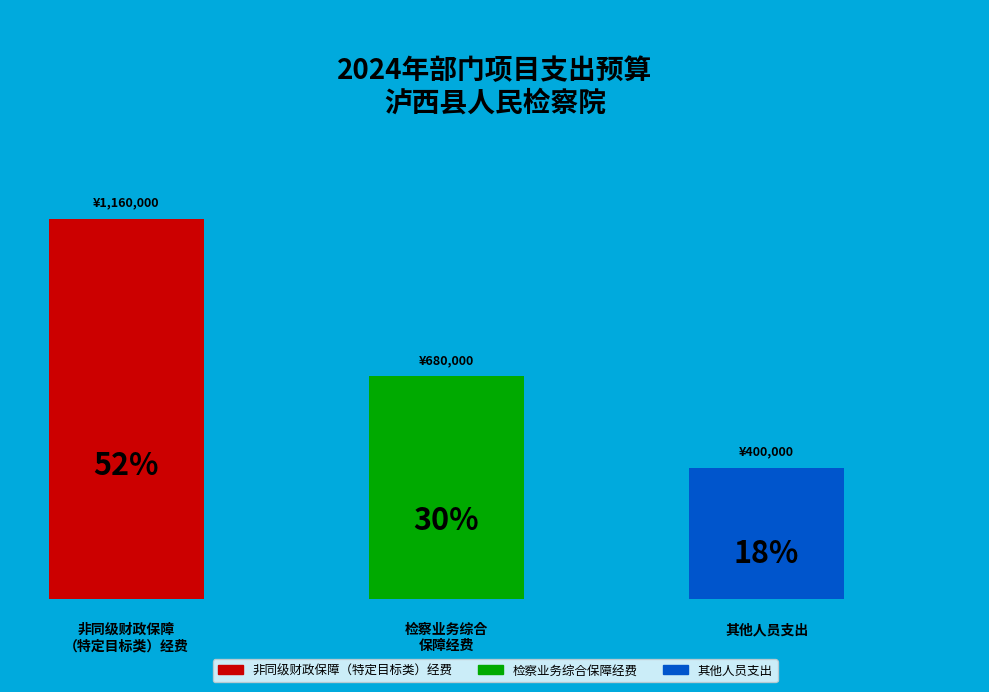

The 检察业务综合保障经费 slice represents 23% of the pie. True or false?

False